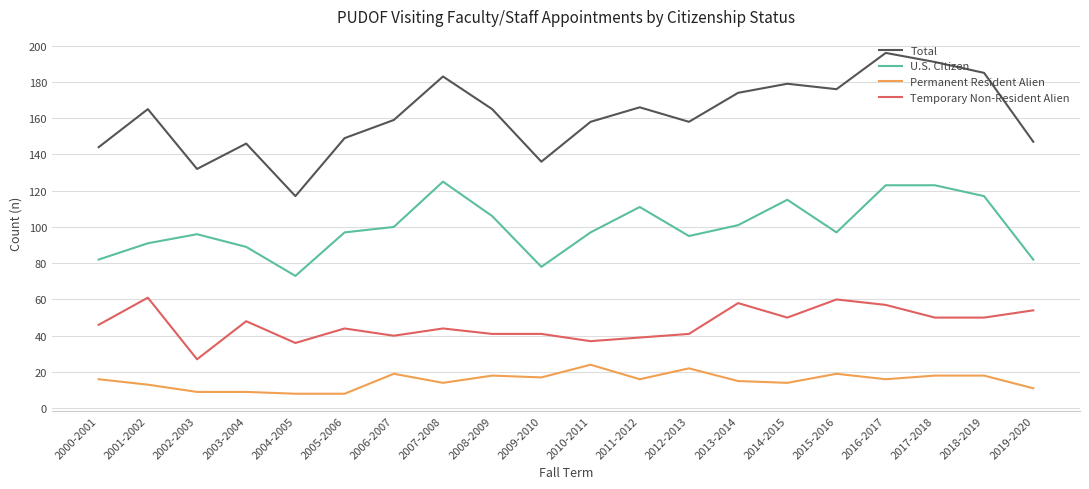

What position from the right is 2006-2007?

14